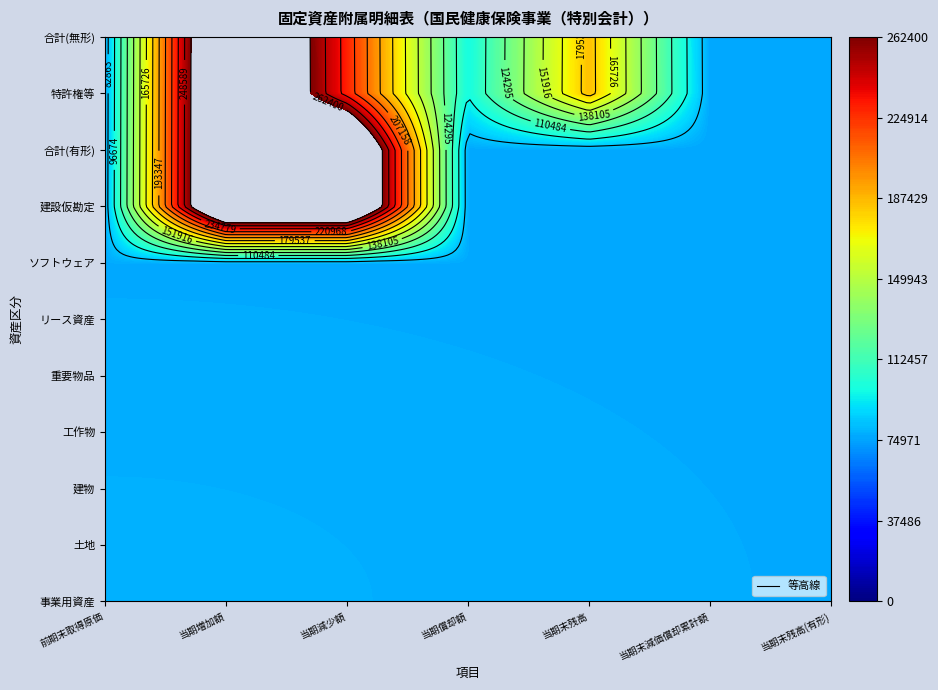

How many 合計(有形) values are between 0 and 262400?

7